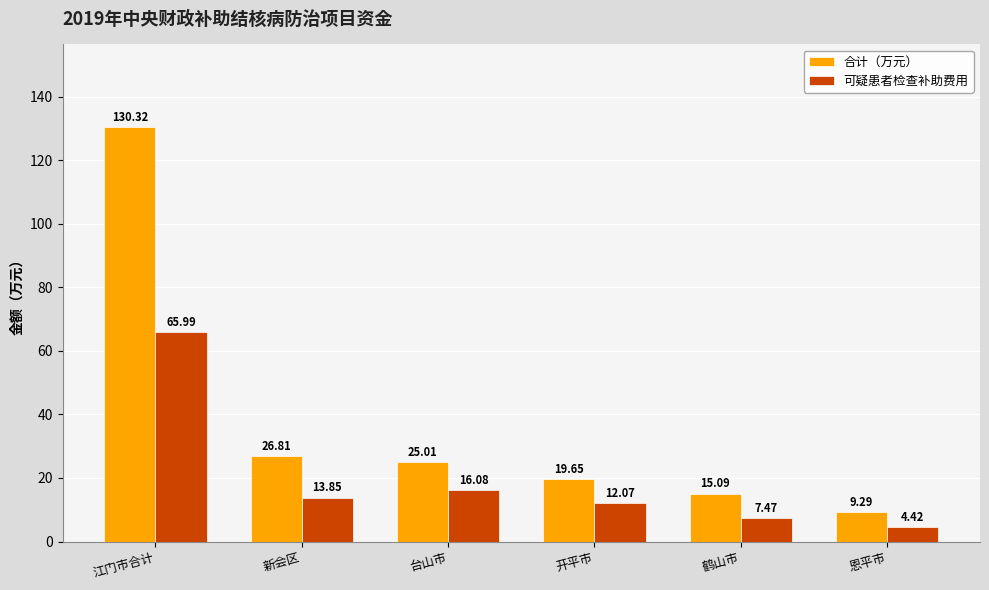

Count the number of data series in this chart.

2